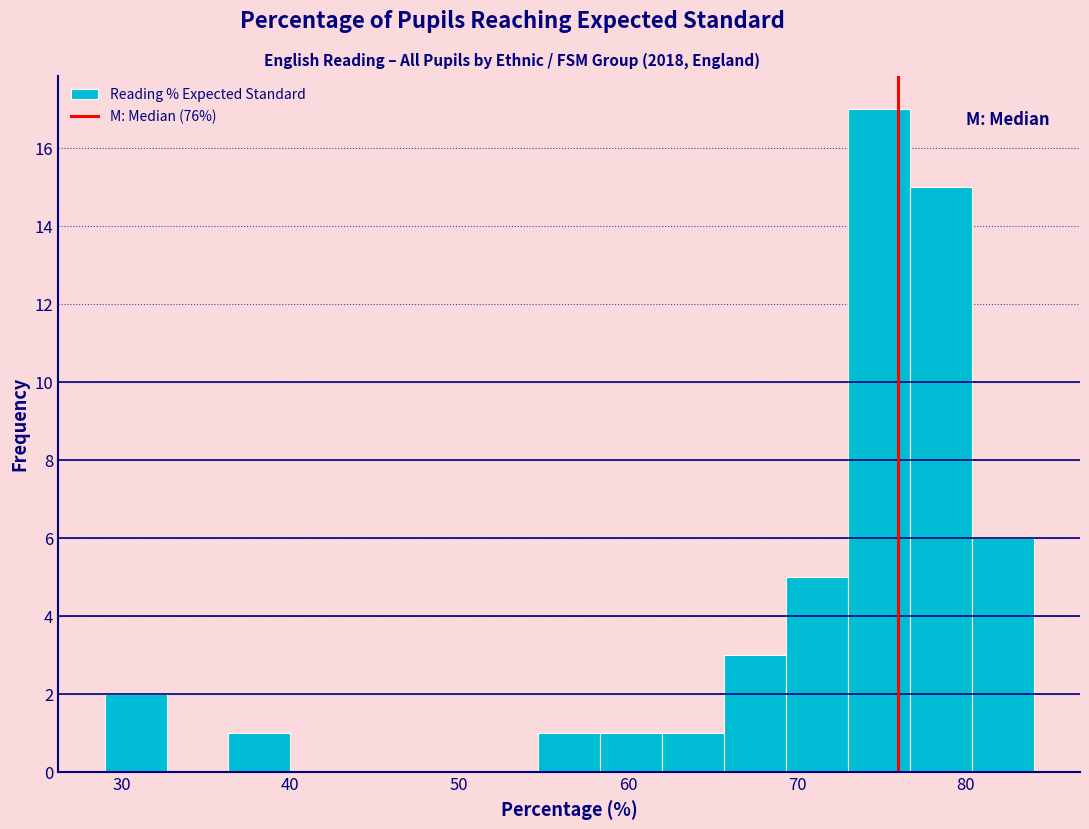

Around what value on the x-axis is the tallest bar? Give the approximate position of its centre, as read against the axis.

75